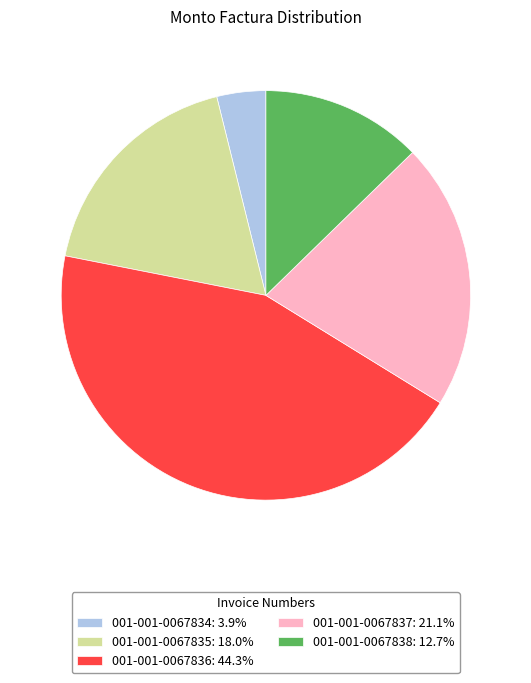

Is there any slice that represents more than half of the pie?

No